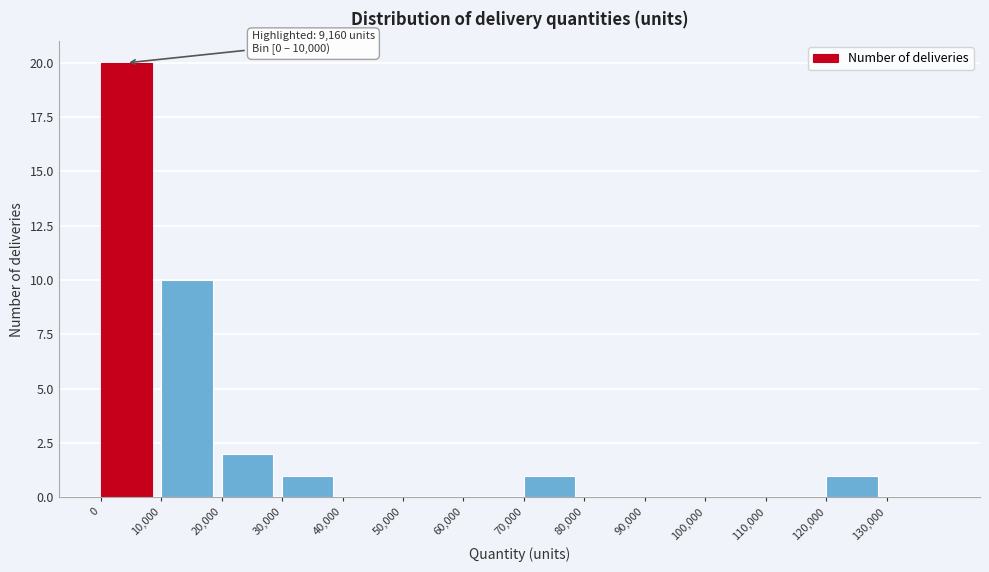

Which range on the x-axis has the tallest bar?

0 to 10000